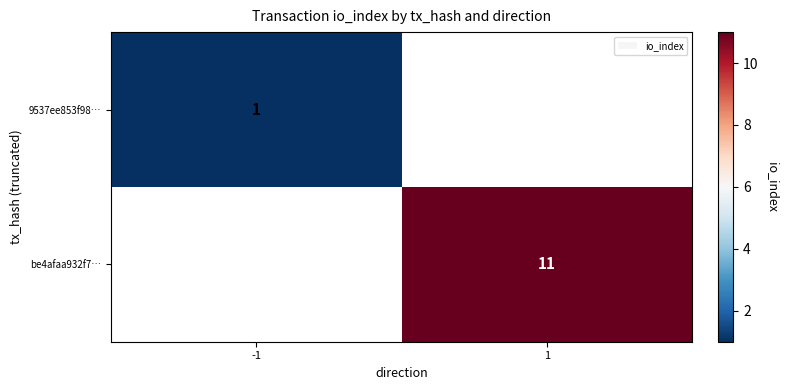

True or false: 9537ee853f98… has a value of 1 at -1.

True